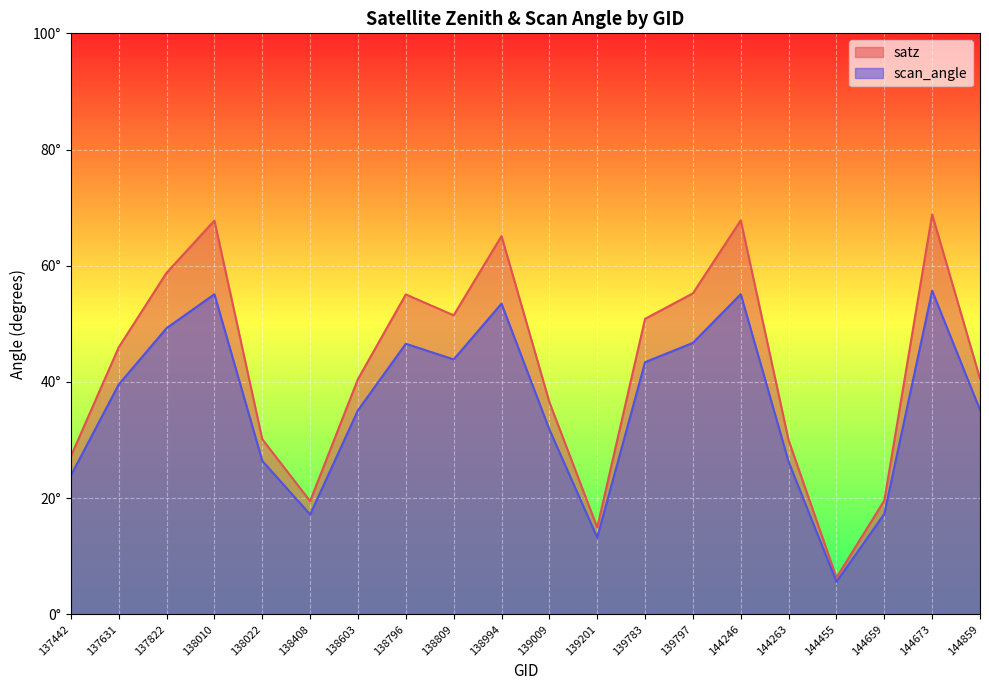

How many interior local valleys does the scan_angle series have?

4